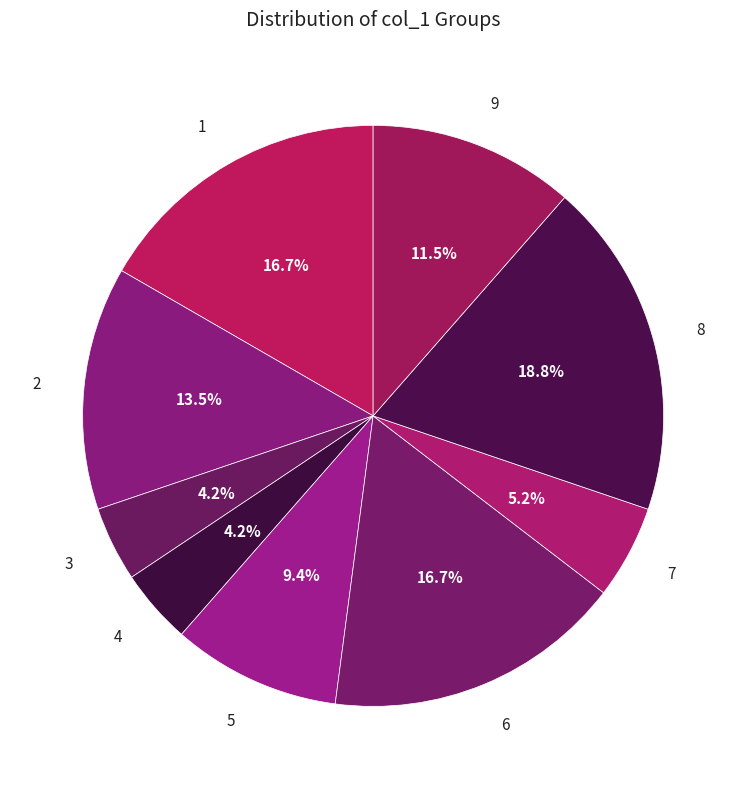

To the nearest percent, what is the combined percentage of 2 and 3?

18%